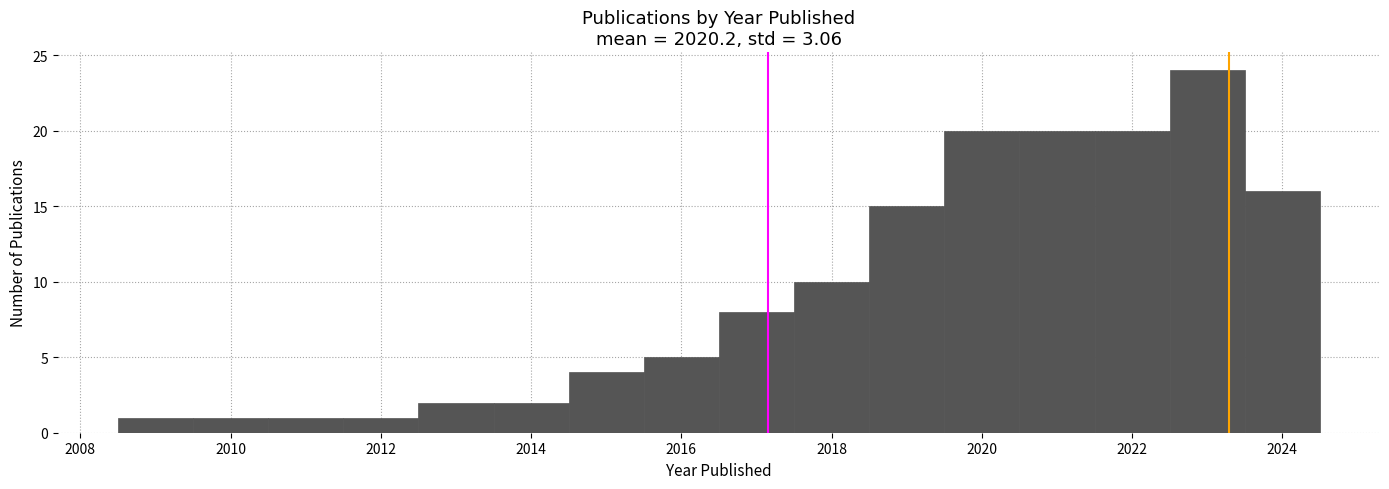

Over which range of the x-axis is the bar tallest?

2022.5 to 2023.5